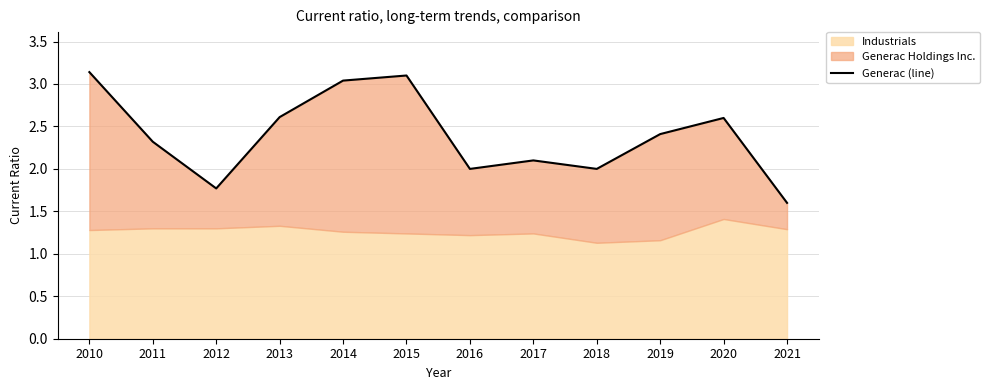

Reading right to left, extract all data points from this chart.

2021=1.6	2020=2.6	2019=2.4	2018=2.0	2017=2.1	2016=2.0	2015=3.1	2014=3.0	2013=2.6	2012=1.8	2011=2.3	2010=3.1